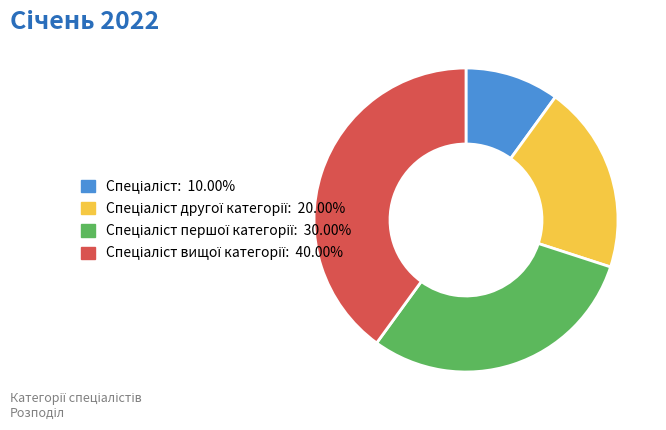

Is there a majority slice in this chart?

No